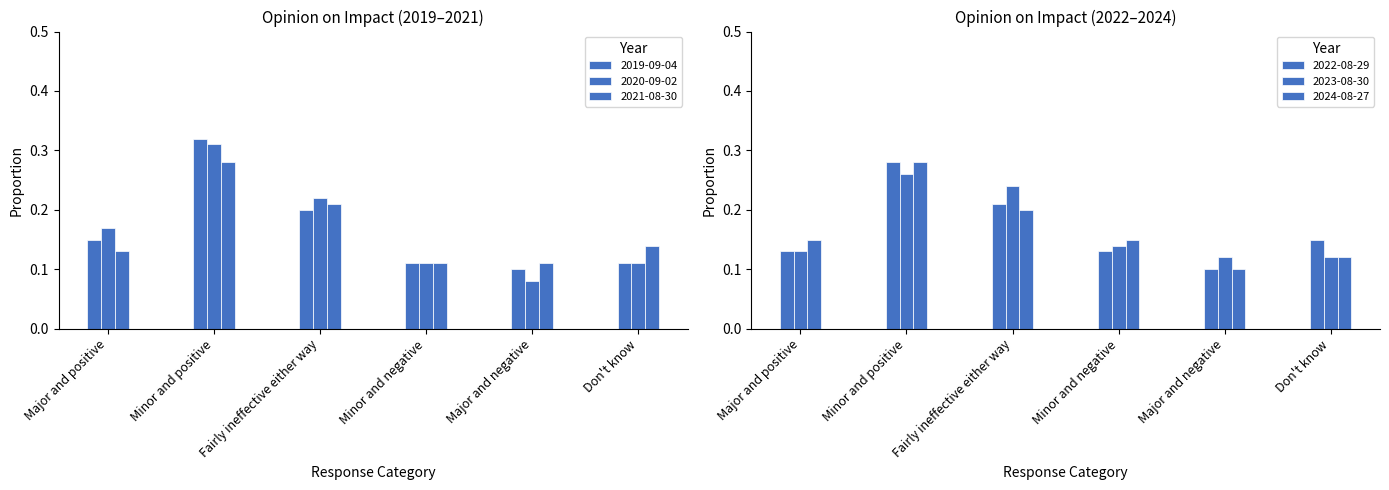

The 2022-08-29 series shows 0.1 at Major and positive. True or false?

True